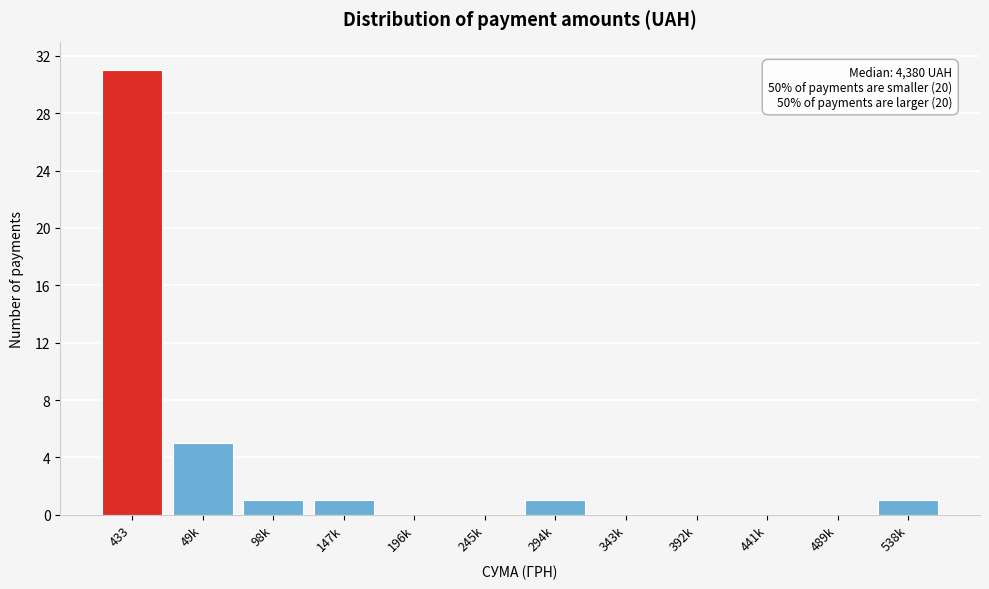

Reading left to right, extract all data points from this chart.

433=31	49k=5	98k=1	147k=1	196k=0	245k=0	294k=1	343k=0	392k=0	441k=0	489k=0	538k=1